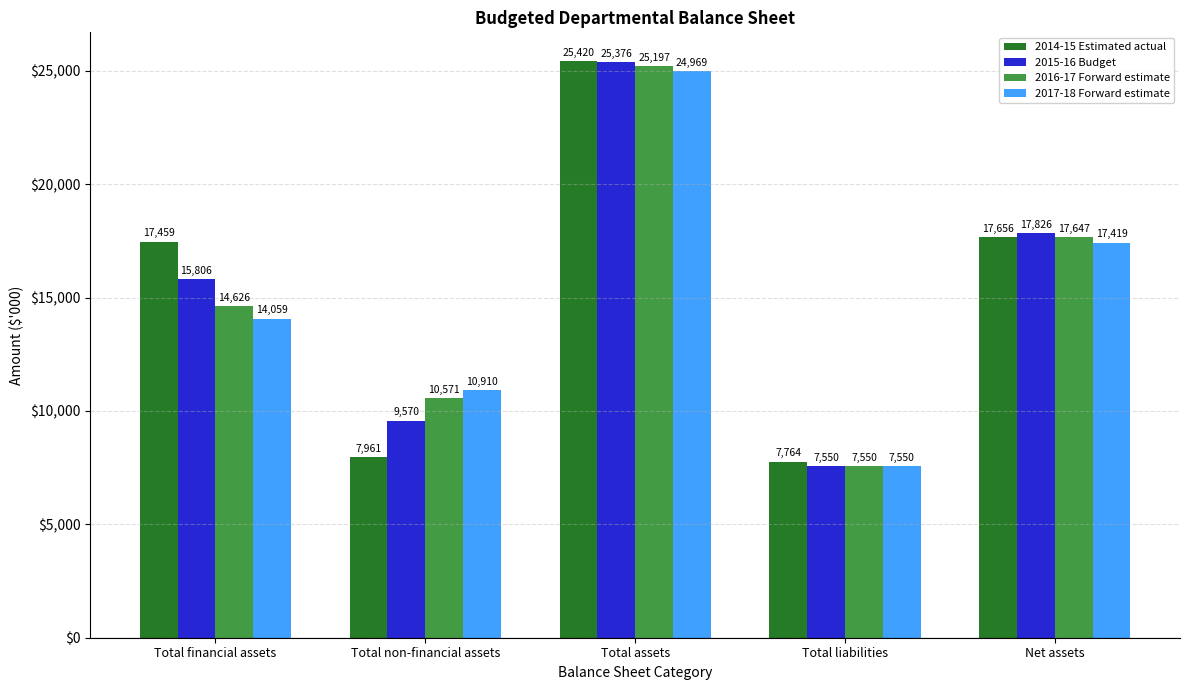

Which series has the widest spread of values?

2015-16 Budget